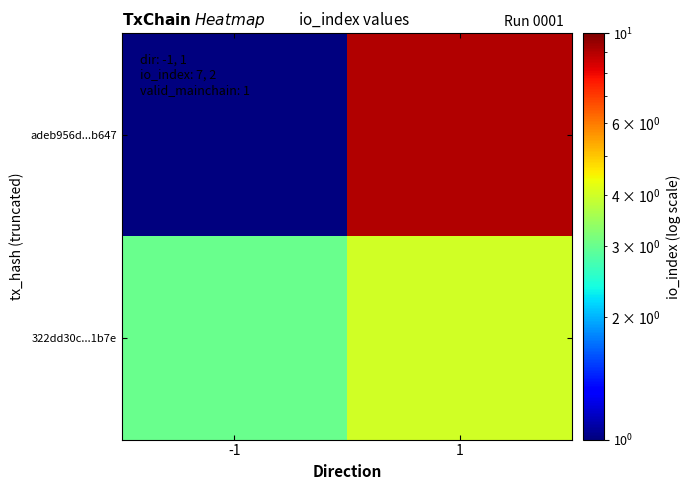

At how many categories does at least one series exceed 3?

1